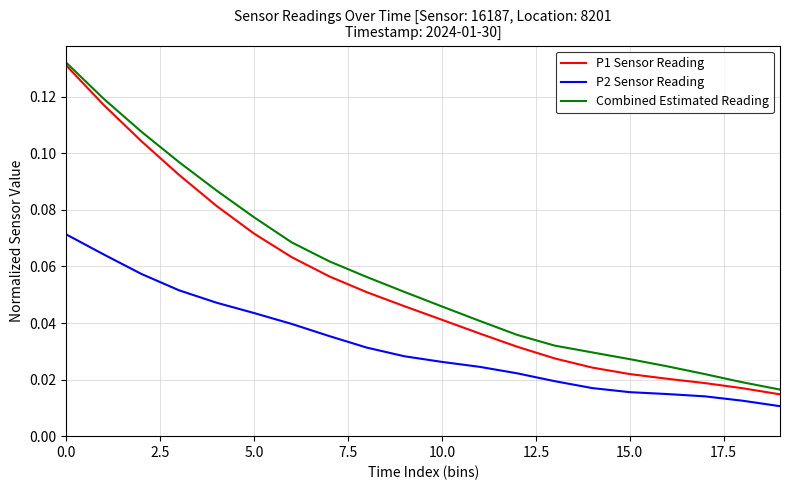

True or false: P2 Sensor Reading and Combined Estimated Reading cross at least once.

False